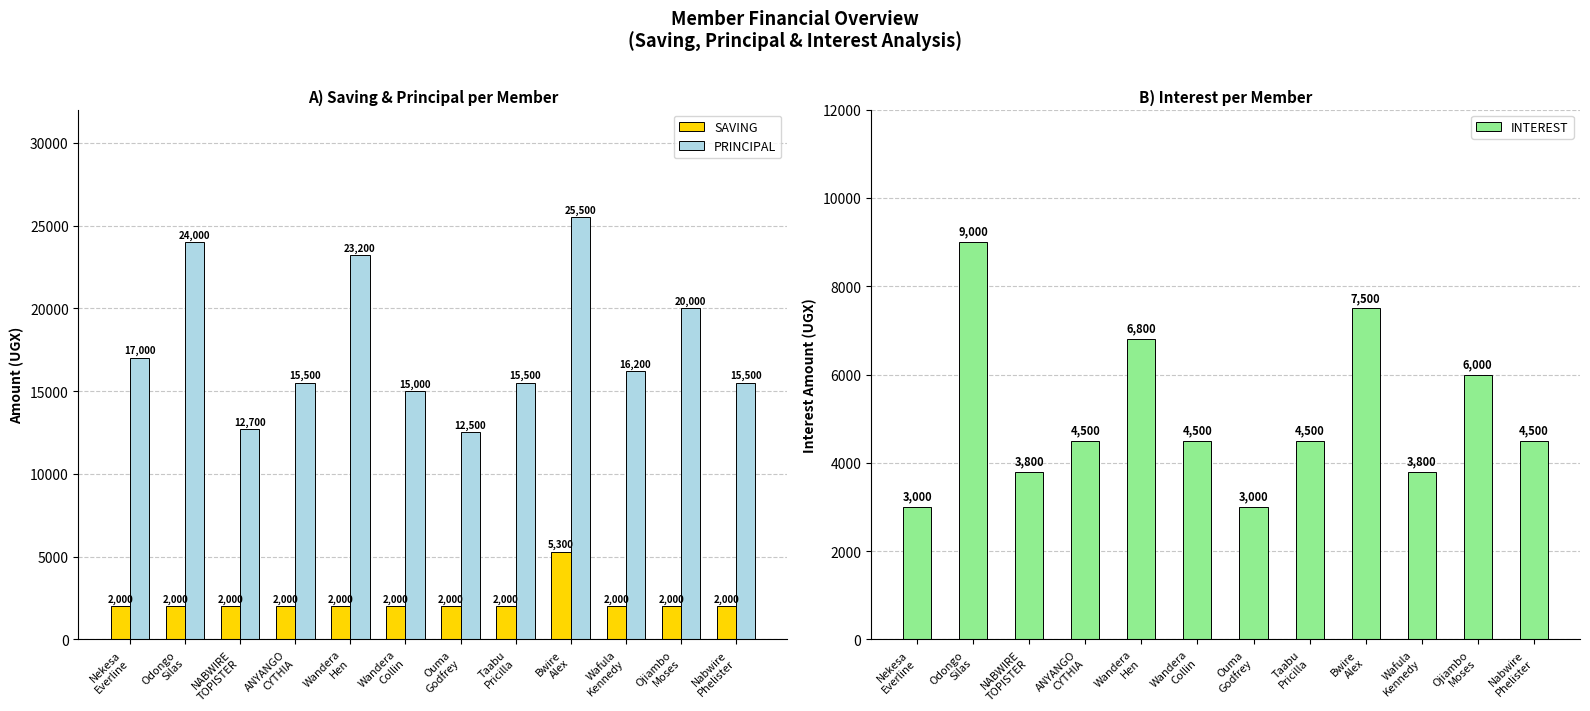

What is the minimum value shown in the chart?

2000